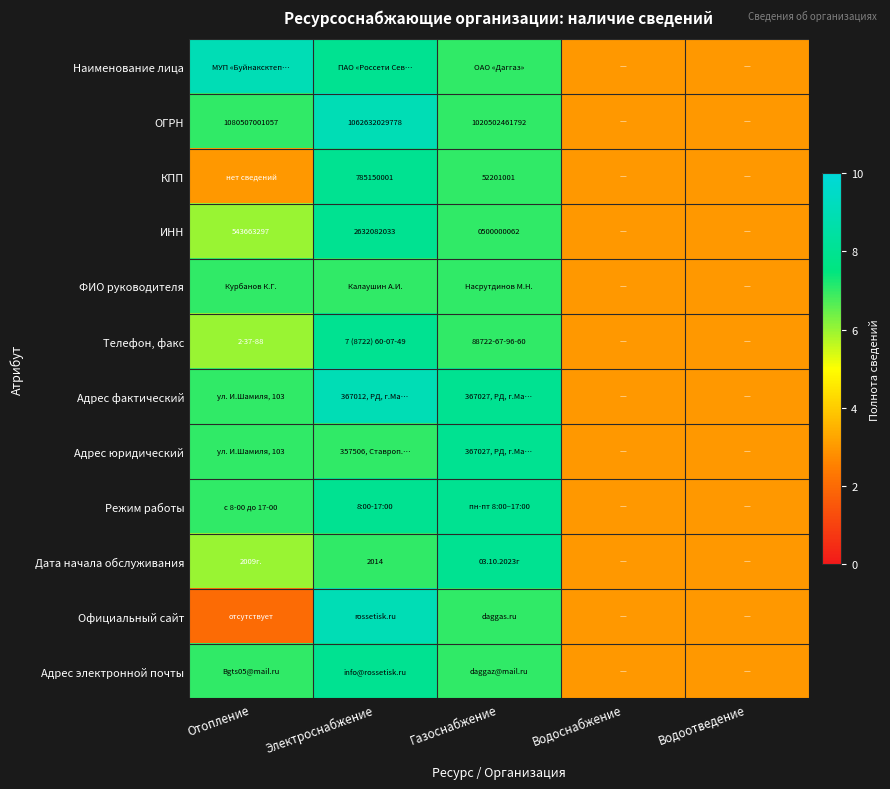

The ОГРН series shows 1731817743751 at Отопление. True or false?

False